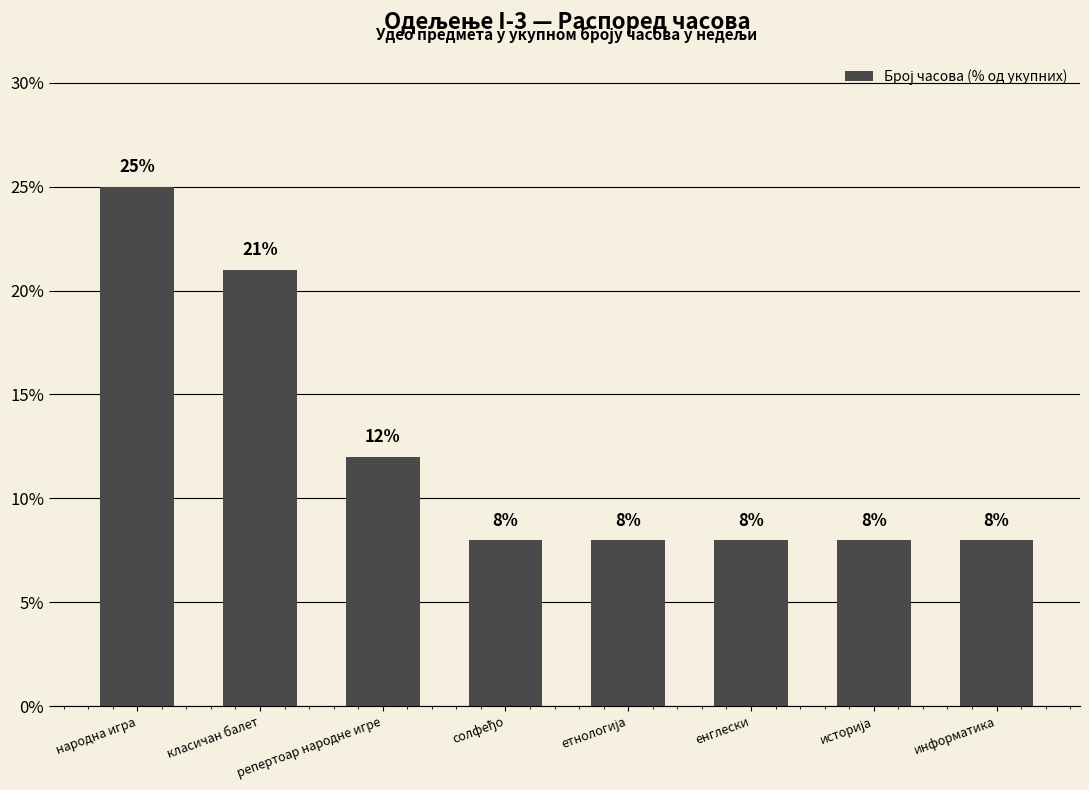

What is the label of the 6th bar from the right?

репертоар народне игре